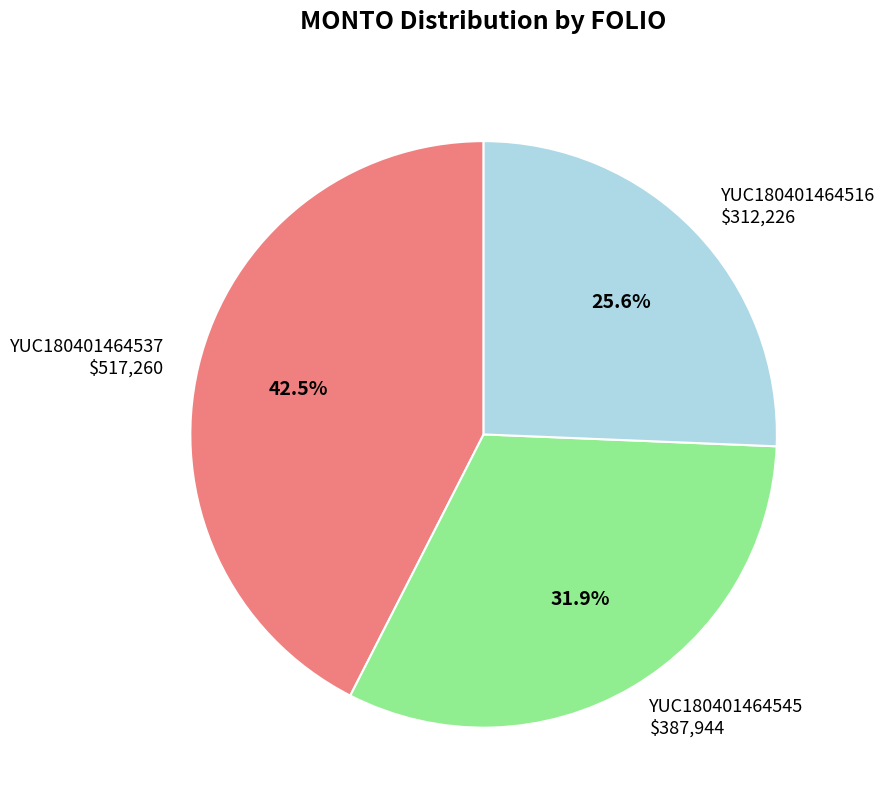

True or false: YUC180401464537 accounts for 35% of the total.

False